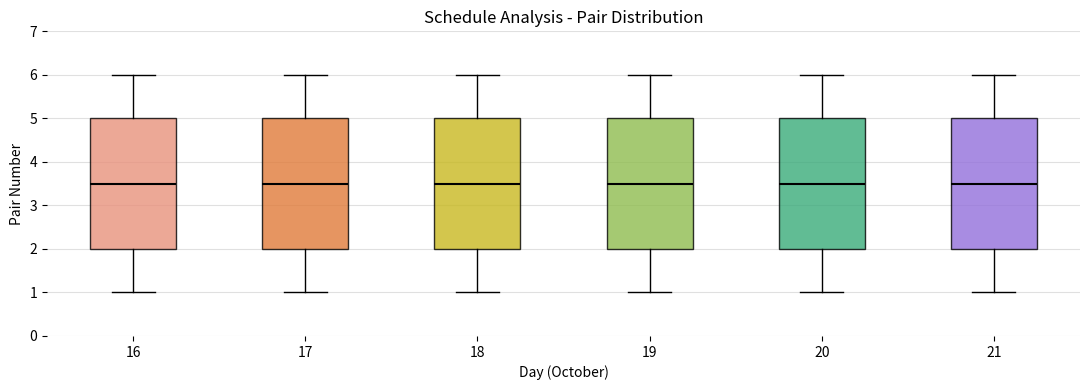

Reading left to right, transcribe this box plot: for each box, give where its median line is, the range the box spans, and where its two whiskers end, as read against the y-axis. The values are not printed on the chart, so give them approximately, as read against the axis.

16: median 3.5, box 2.0 to 5.0, whiskers 1.0 to 6.0
17: median 3.5, box 2.0 to 5.0, whiskers 1.0 to 6.0
18: median 3.5, box 2.0 to 5.0, whiskers 1.0 to 6.0
19: median 3.5, box 2.0 to 5.0, whiskers 1.0 to 6.0
20: median 3.5, box 2.0 to 5.0, whiskers 1.0 to 6.0
21: median 3.5, box 2.0 to 5.0, whiskers 1.0 to 6.0